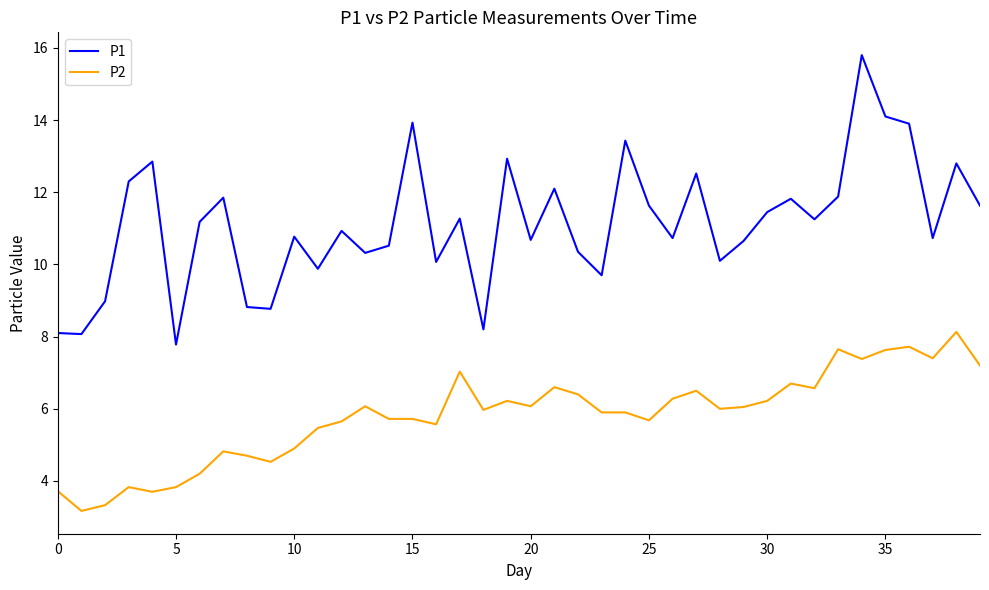

How many values in the P1 series are below 11?

20